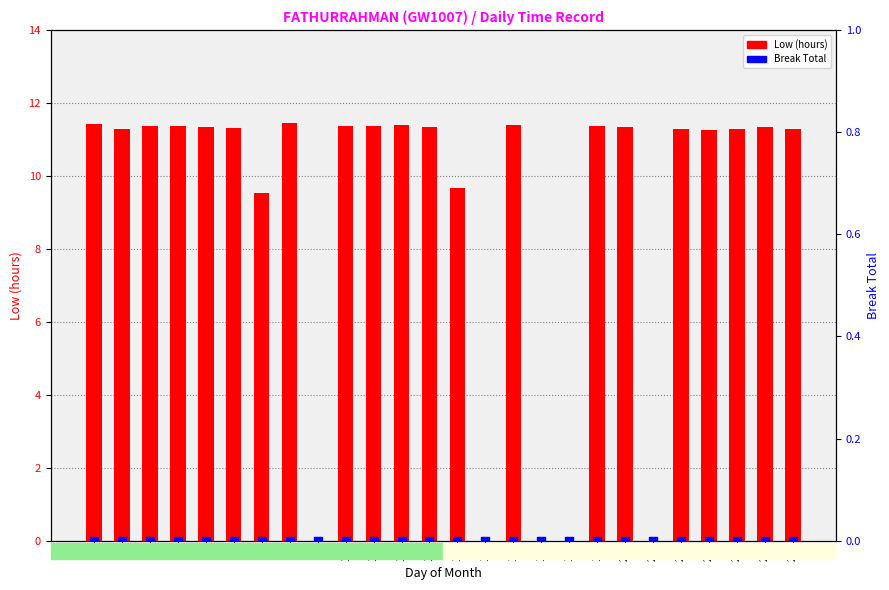

Which series contains the lowest Y value?

Low (hours)